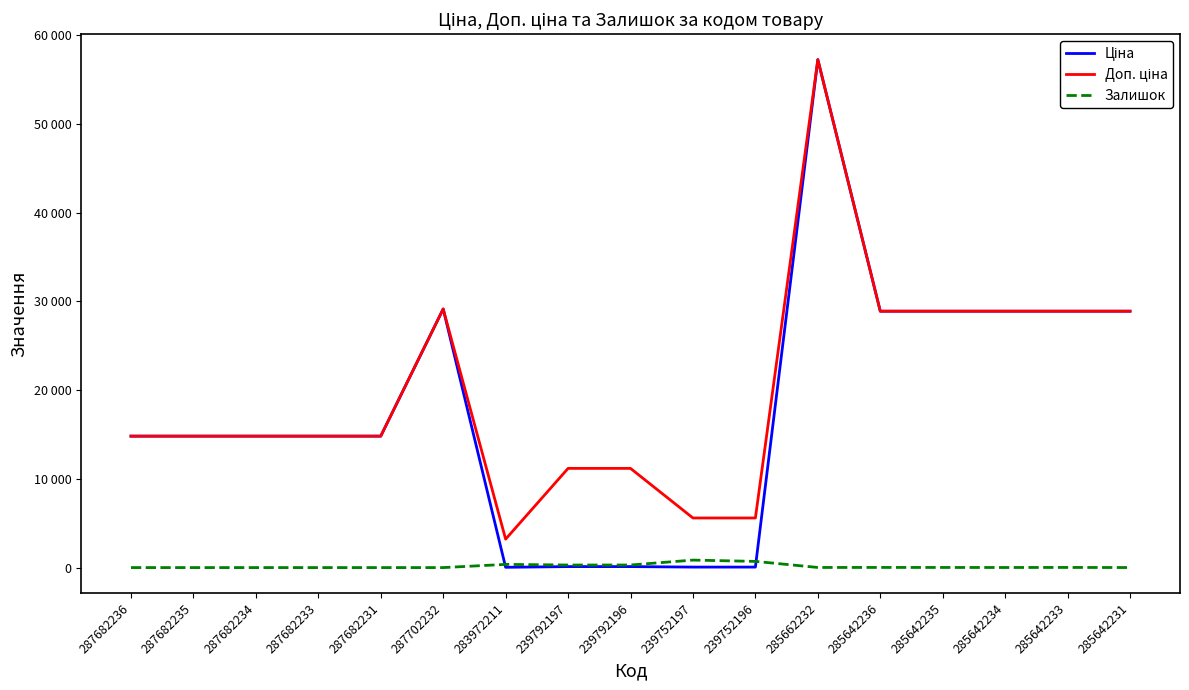

Is this an area chart (filled region under the line)?

No